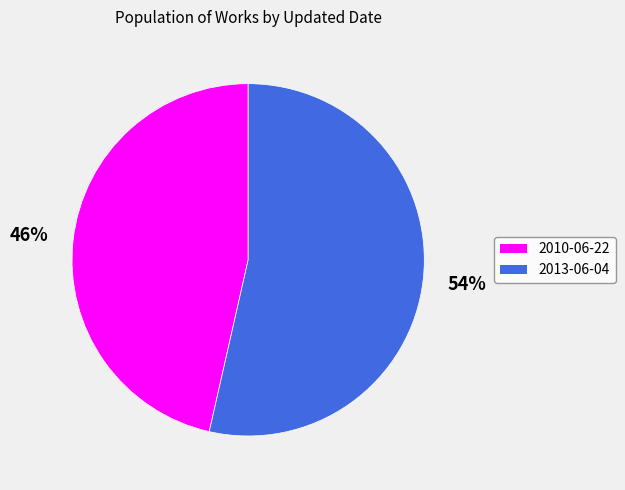

The 2010-06-22 slice represents 58% of the pie. True or false?

False